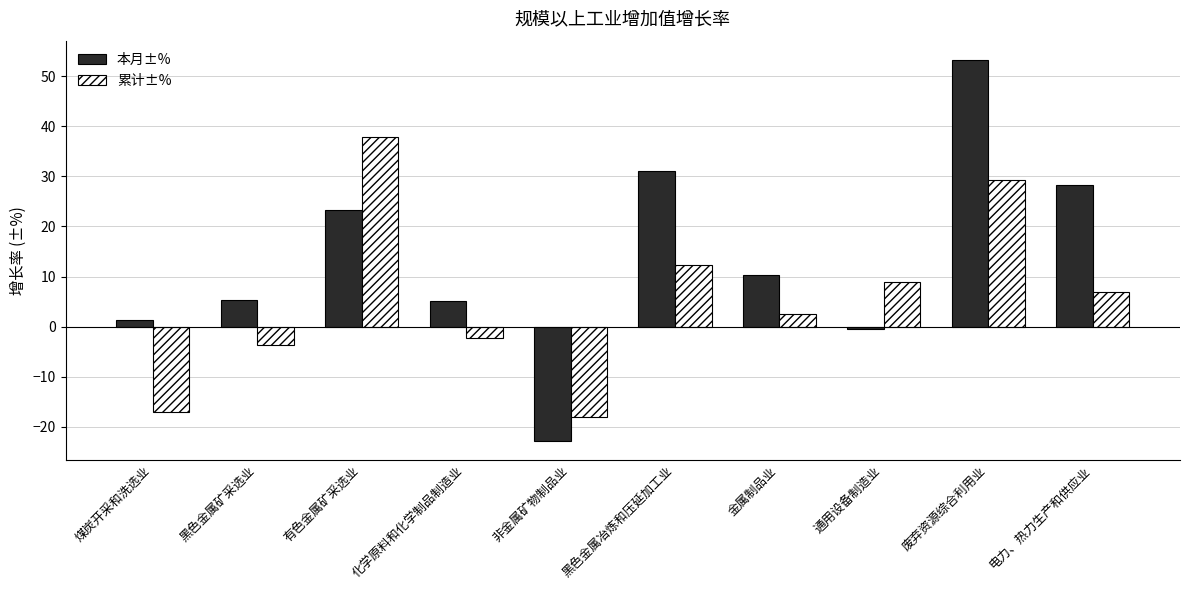

Which series changed the most between 非金属矿物制品业 and 黑色金属冶炼和压延加工业?

本月±%